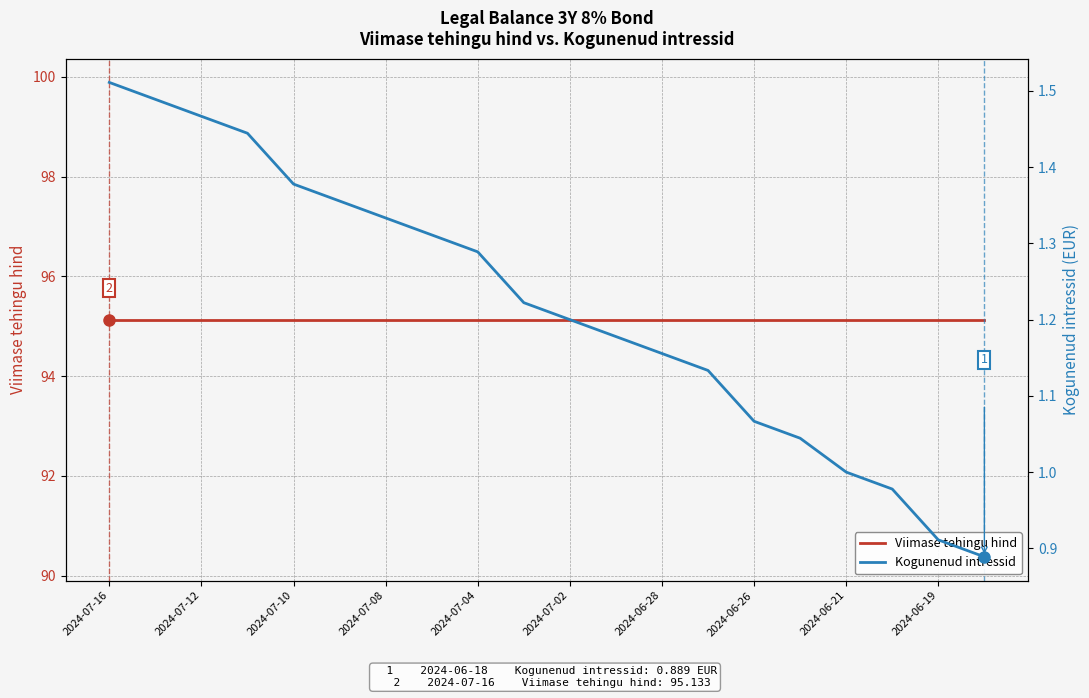

Which series changed the most between 12 and 15?

Kogunenud intressid